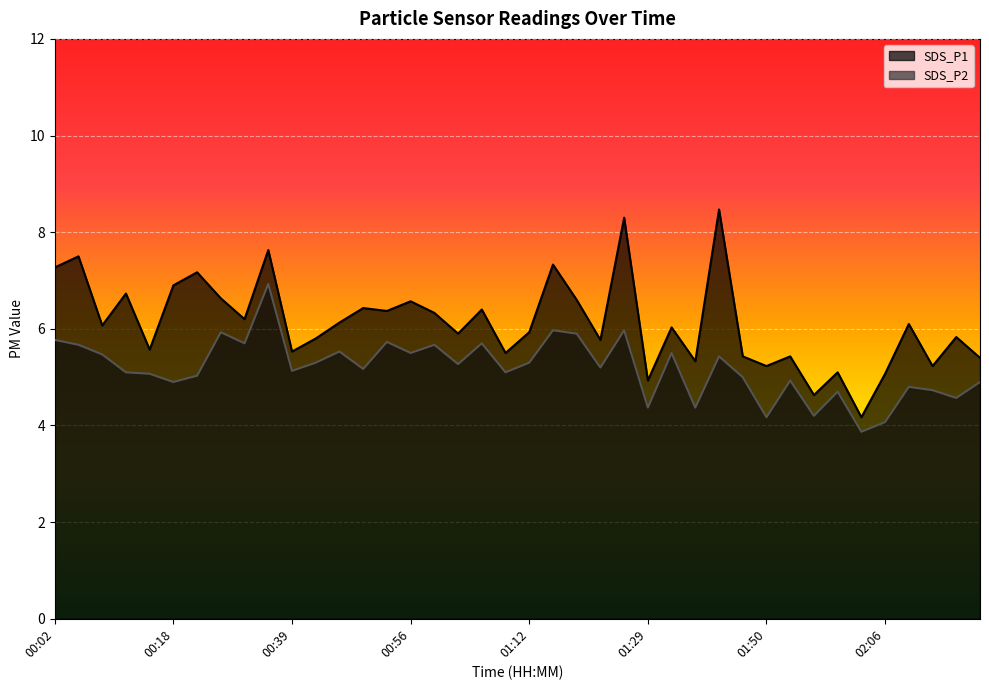

Rank the series by their average value, from highest to lowest.

SDS_P1, SDS_P2